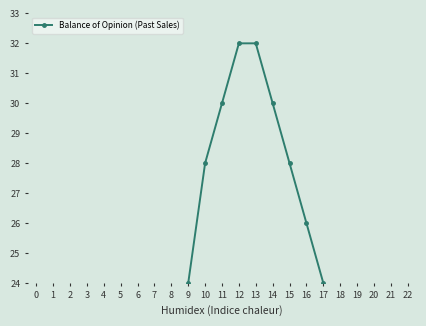

What position from the left is 1?

3